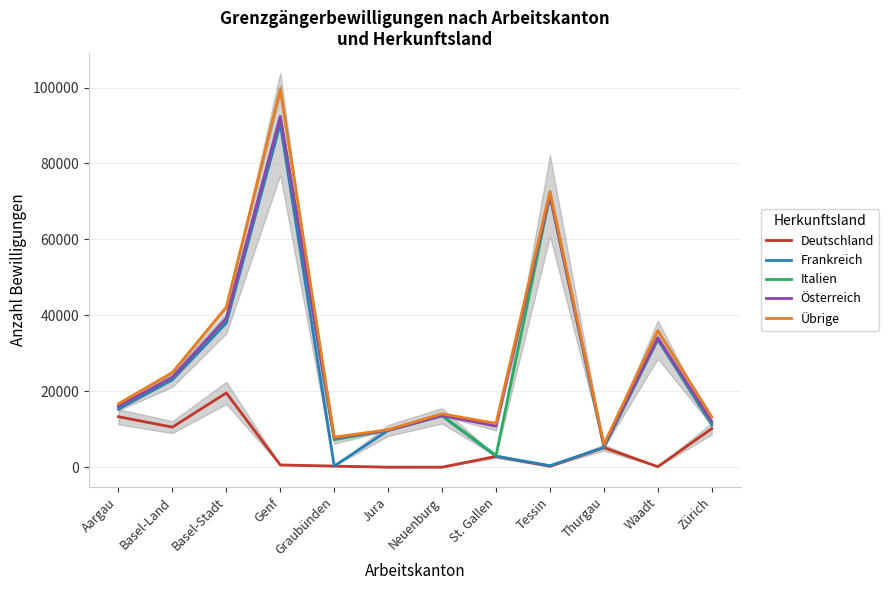

What are all the series names shown in the legend?

Deutschland, Frankreich, Italien, Österreich, Übrige